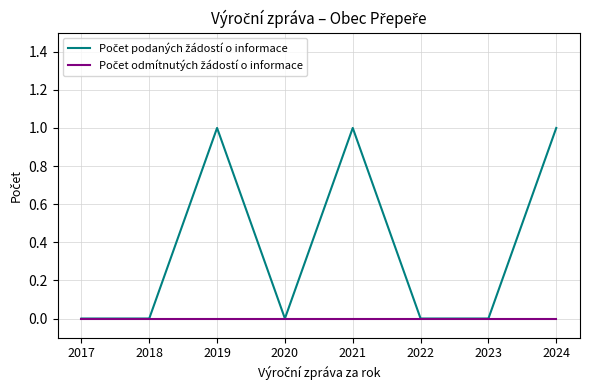

How many lines are shown in the chart?

2